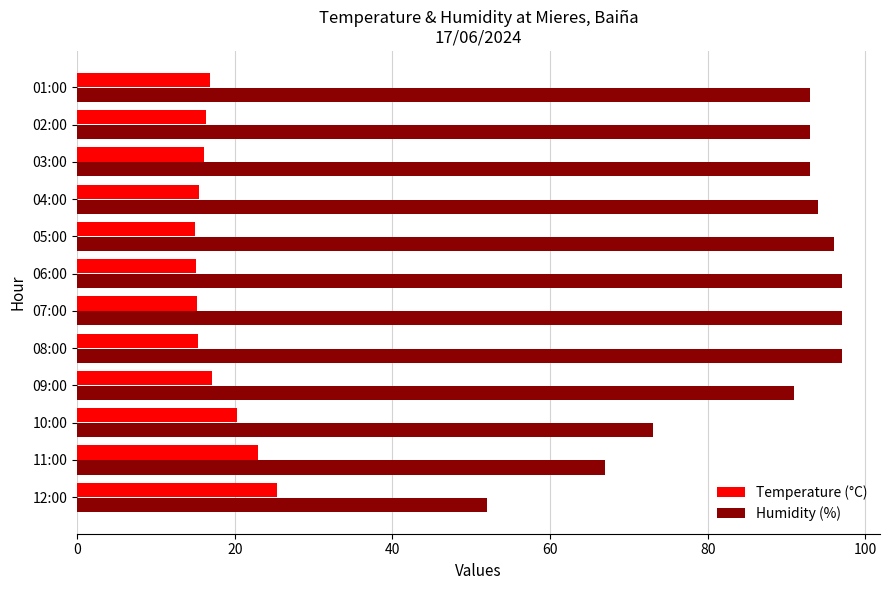

Is the value of Humidity (%) at 04:00 greater than the value of Temperature (°C) at 11:00?

Yes